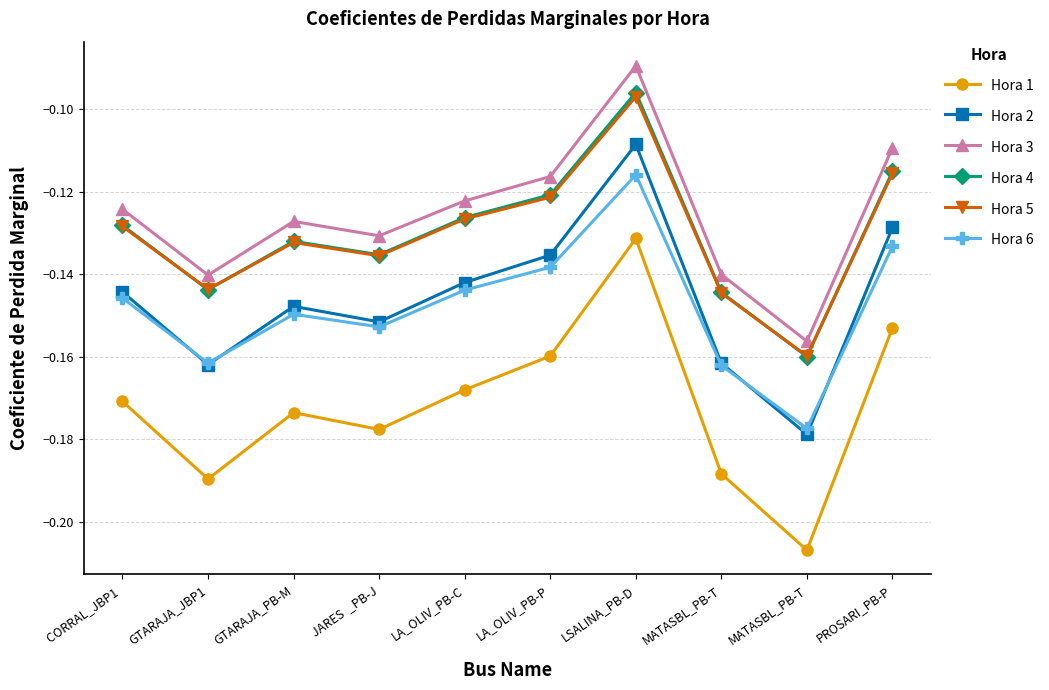

Which series has the largest range (max minus min)?

Hora 1